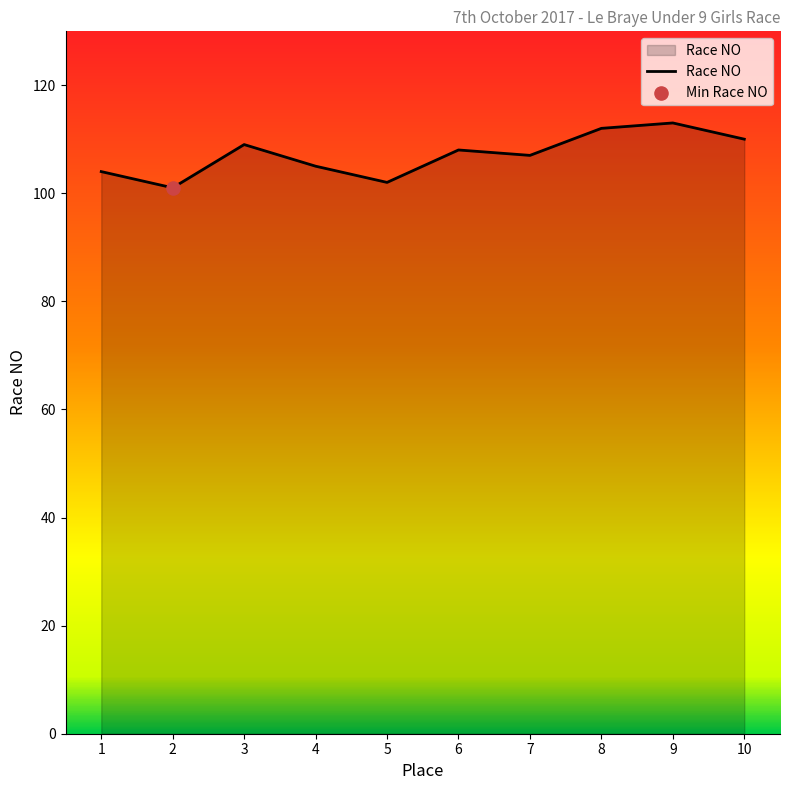

Between 10 and 2, which is larger?

10